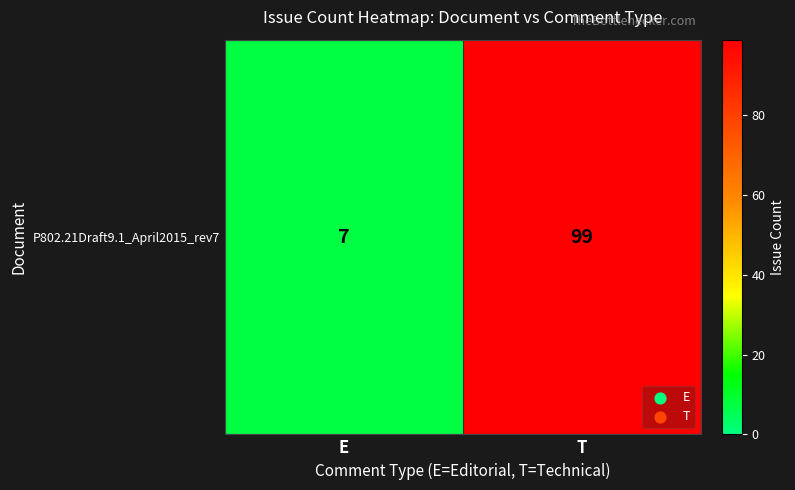

At which category does the chart reach its minimum across all series?

E